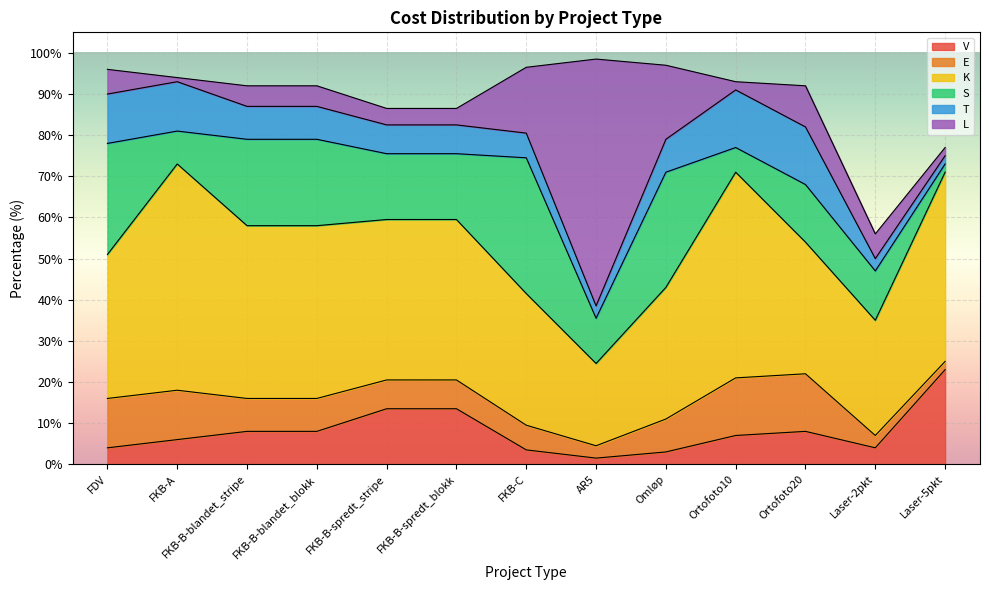

In L, how many points are higher than both neighbors (excluding endpoints)?

2